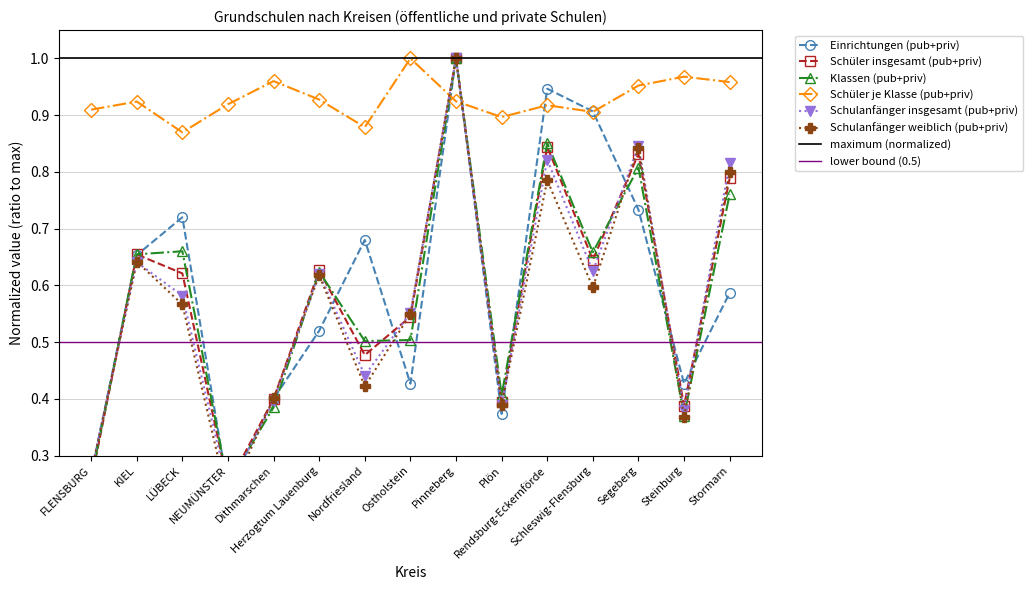

What is the difference between the maximum and minimum values in the Einrichtungen (pub+priv) series?

0.8